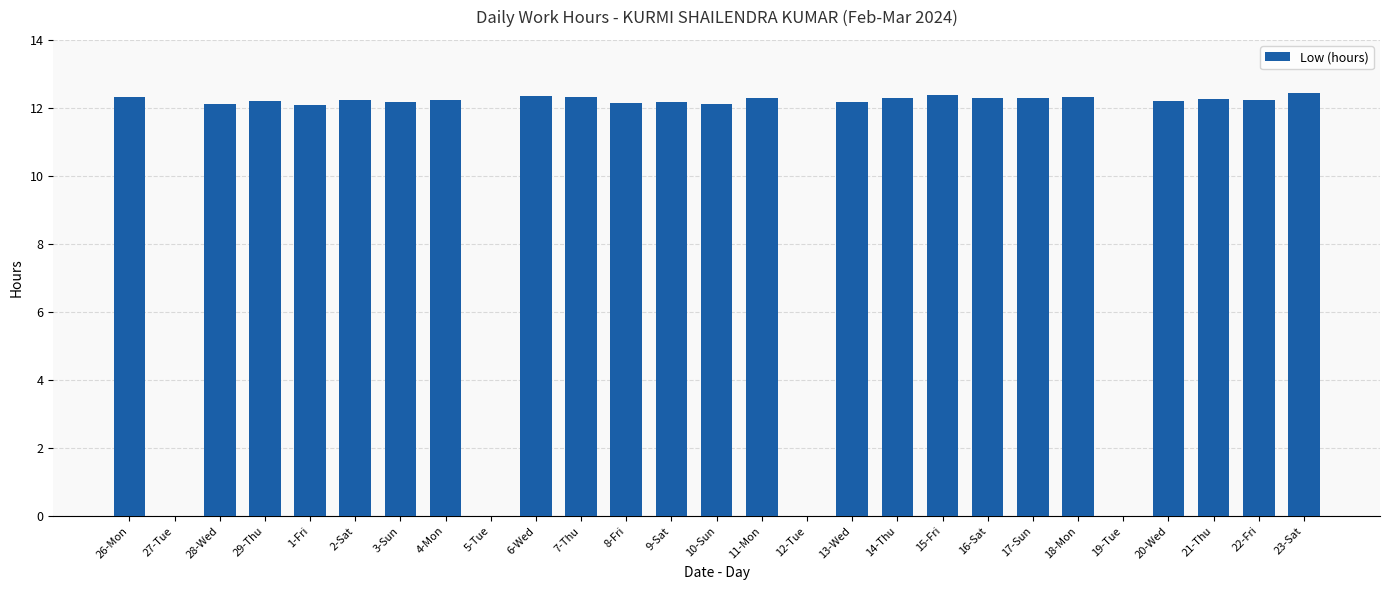

Is it true that the value at 23-Sat is 18.4?

False